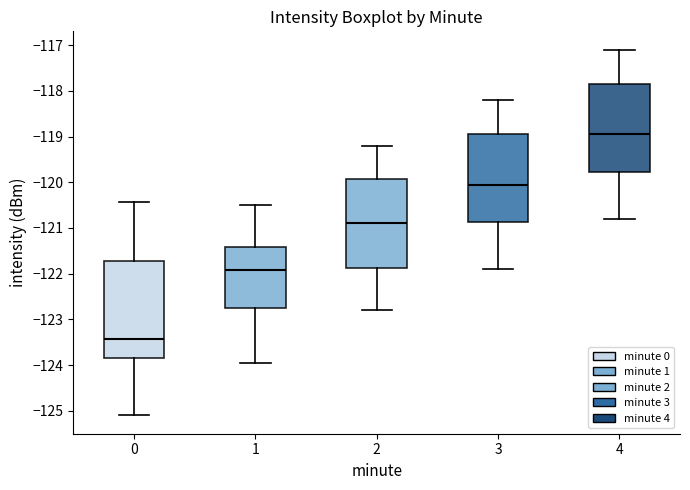

Where does the median line of the box at x = 2 sit on the y-axis? The values are not printed on the chart, so give them approximately, as read against the axis.

-120.9